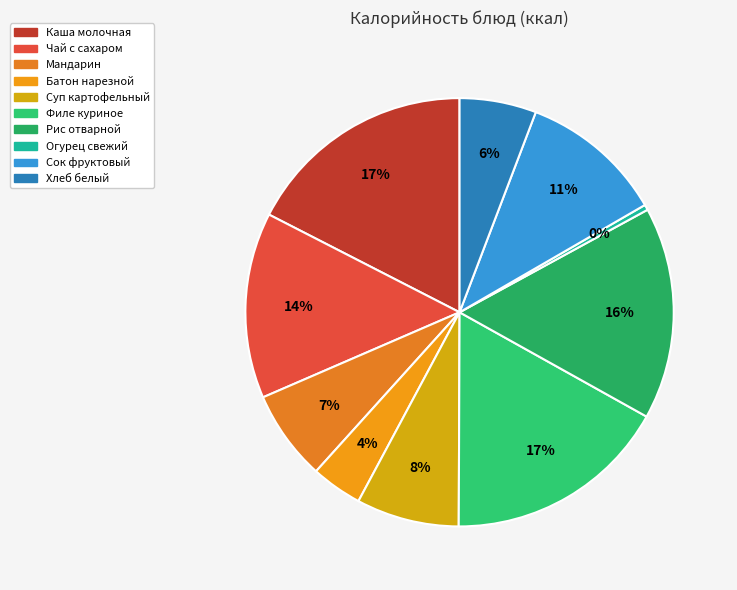

Combined, do Каша молочная and Огурец свежий account for over 50%?

No